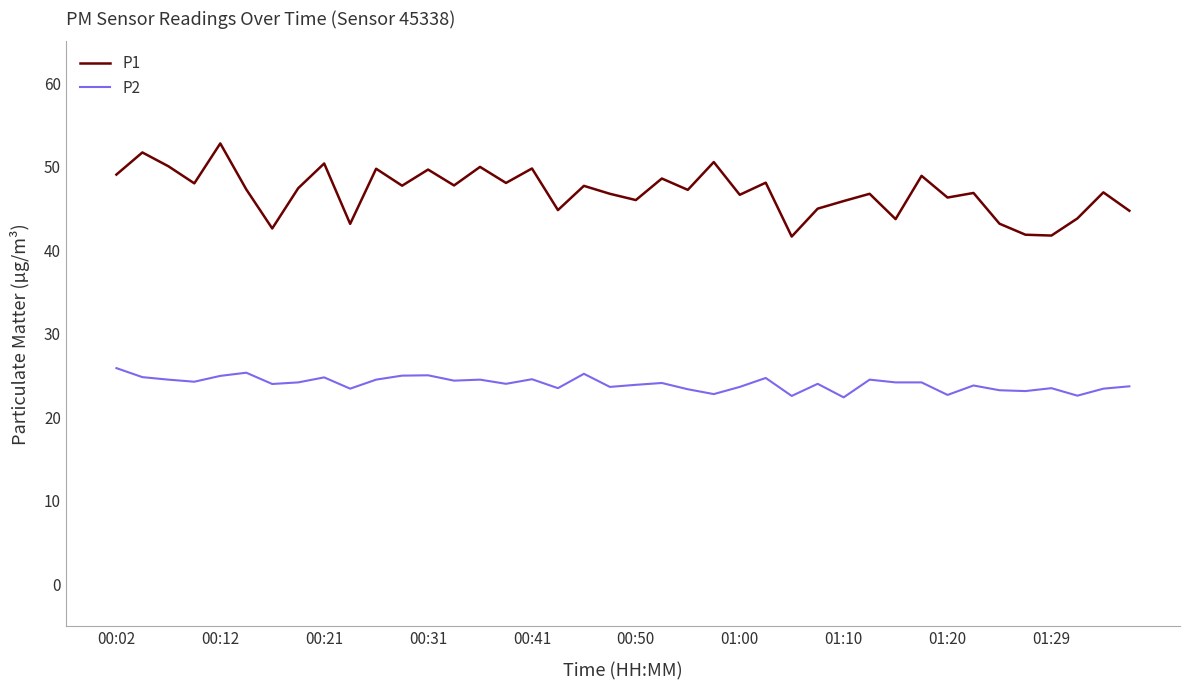

Is this an area chart (filled region under the line)?

No